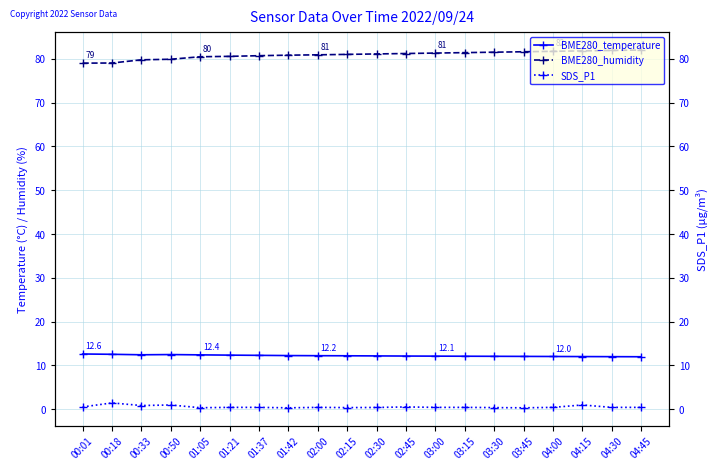

Is it true that BME280_temperature equals 12.5 at 00:18?

True